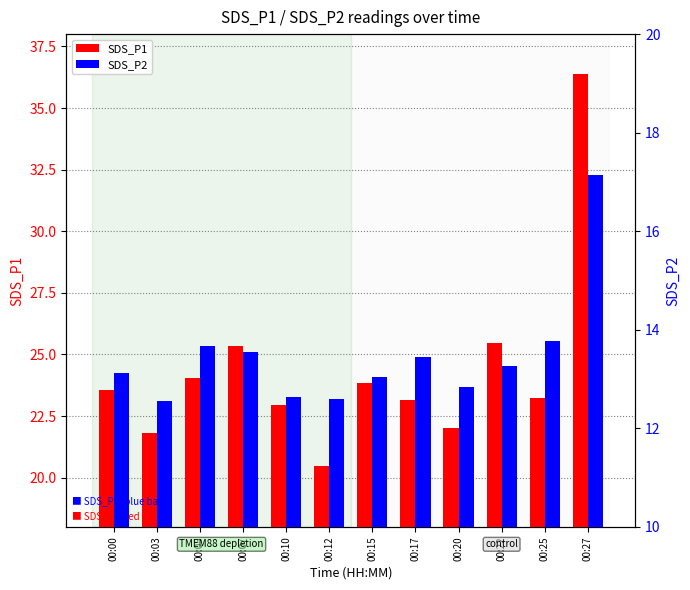

Is the value of SDS_P2 at 00:07 greater than the value of SDS_P1 at 00:07?

No